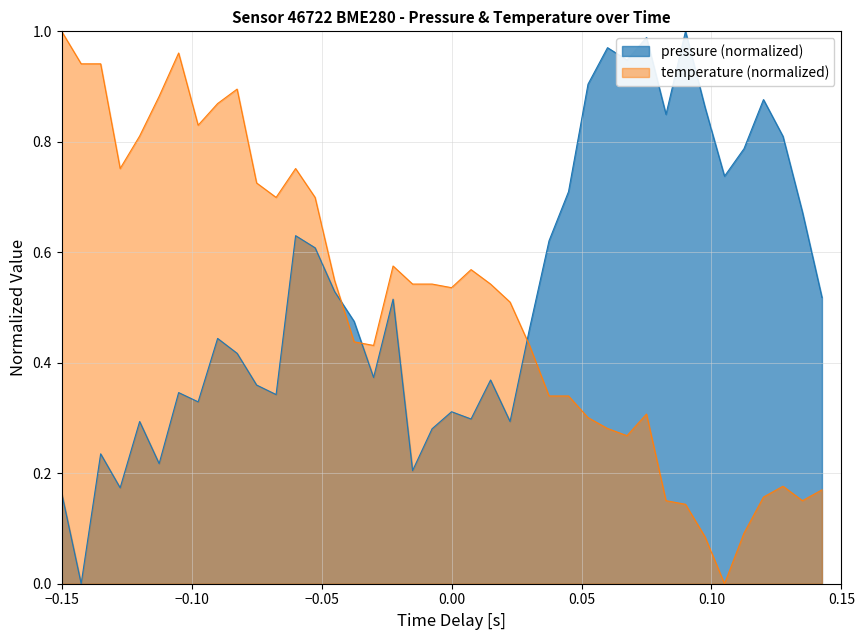

How many intersections are there between temperature and pressure?

3